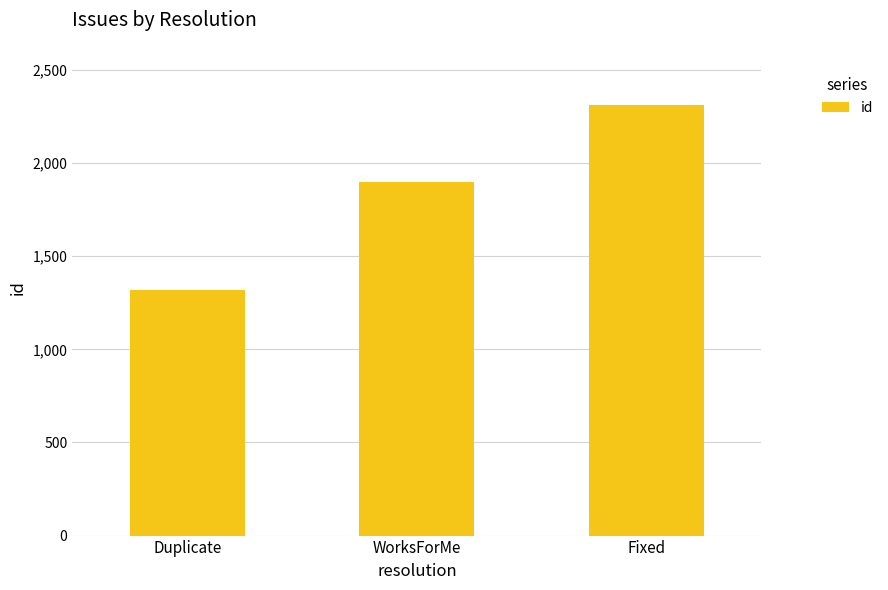

Is it true that the value at WorksForMe is 1900?

True